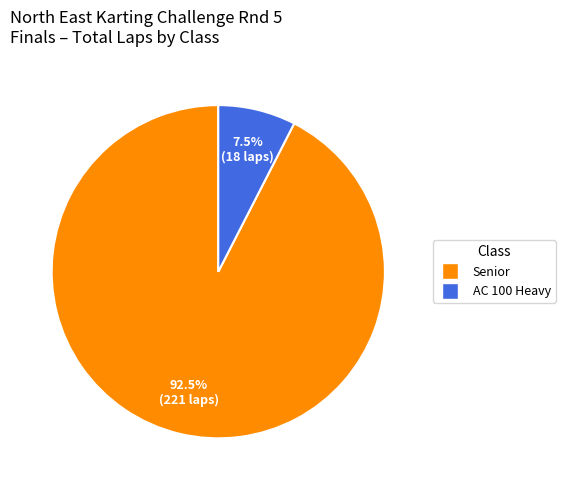

Do Senior and AC 100 Heavy together represent more than half of the pie?

Yes